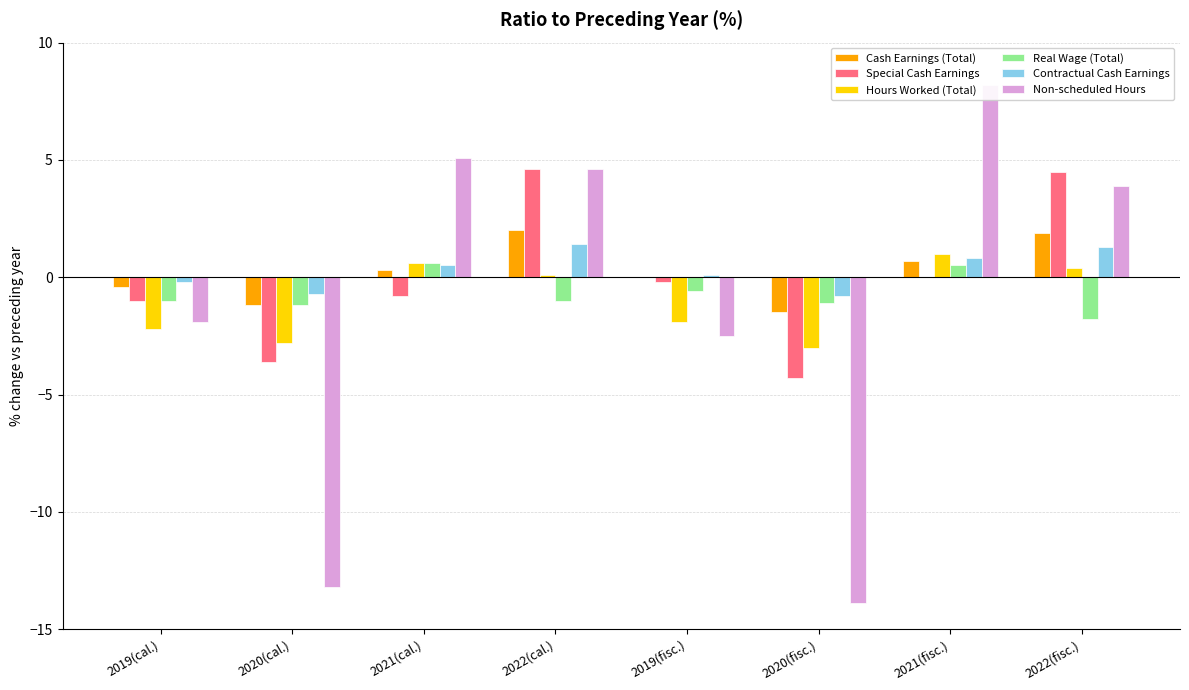

What is the highest value of the Special Cash Earnings series?

4.6